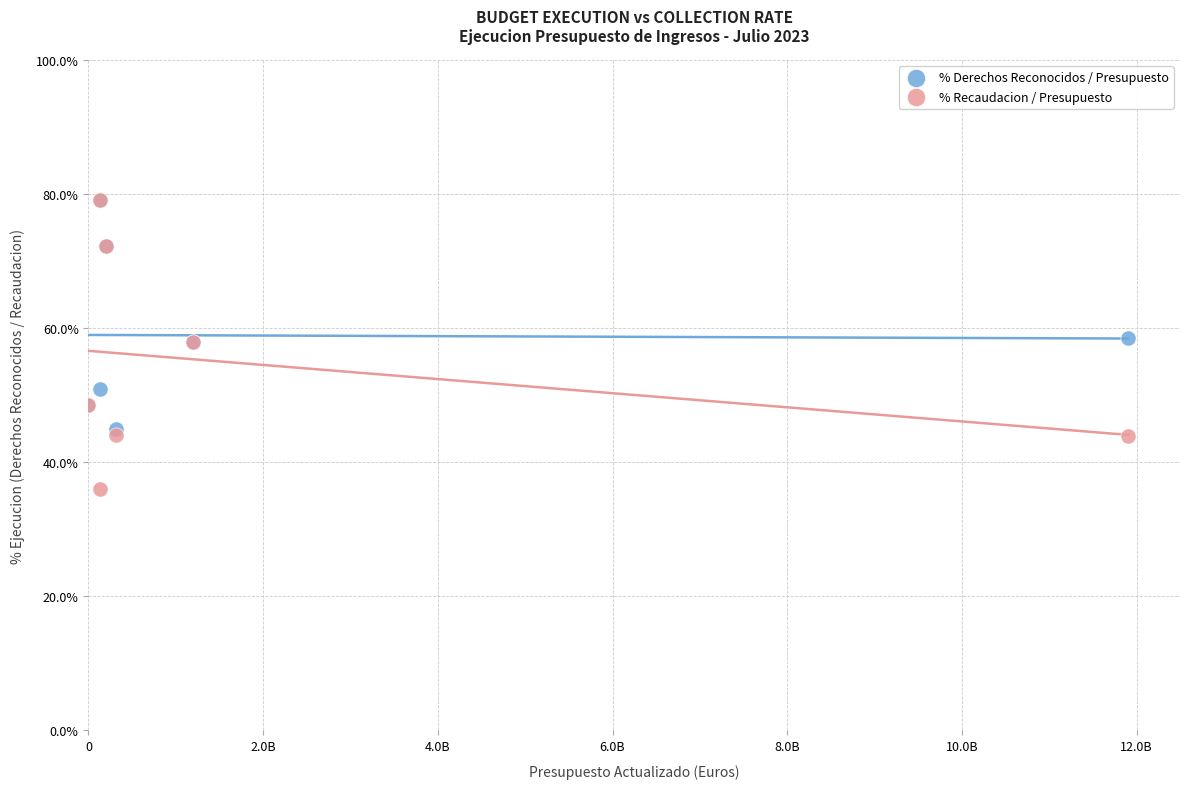

What are all the series names shown in the legend?

% Derechos Reconocidos / Presupuesto, % Recaudacion / Presupuesto